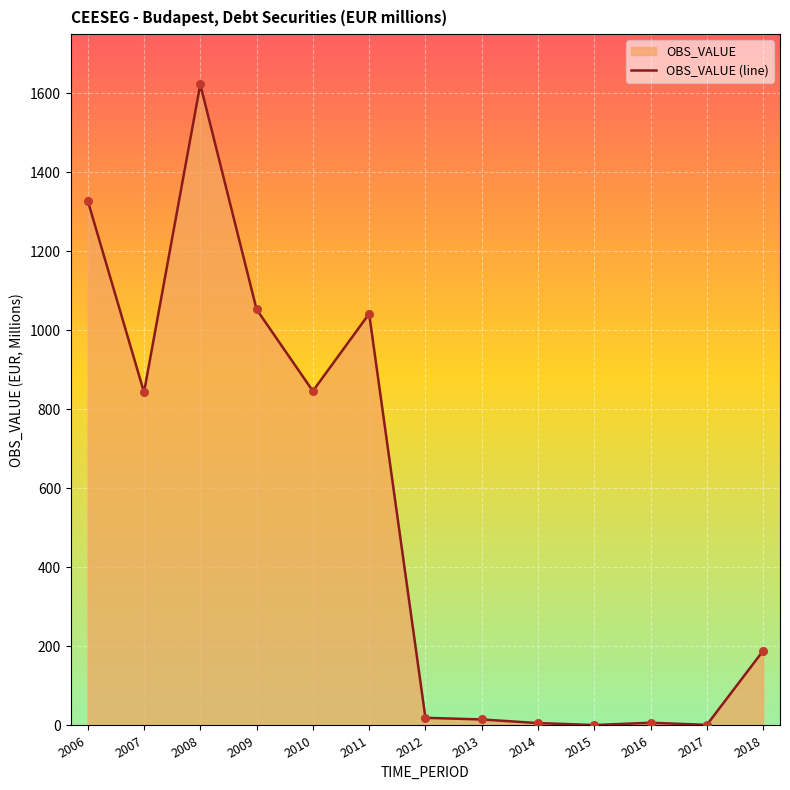

Between 2016 and 2010, which is larger?

2010